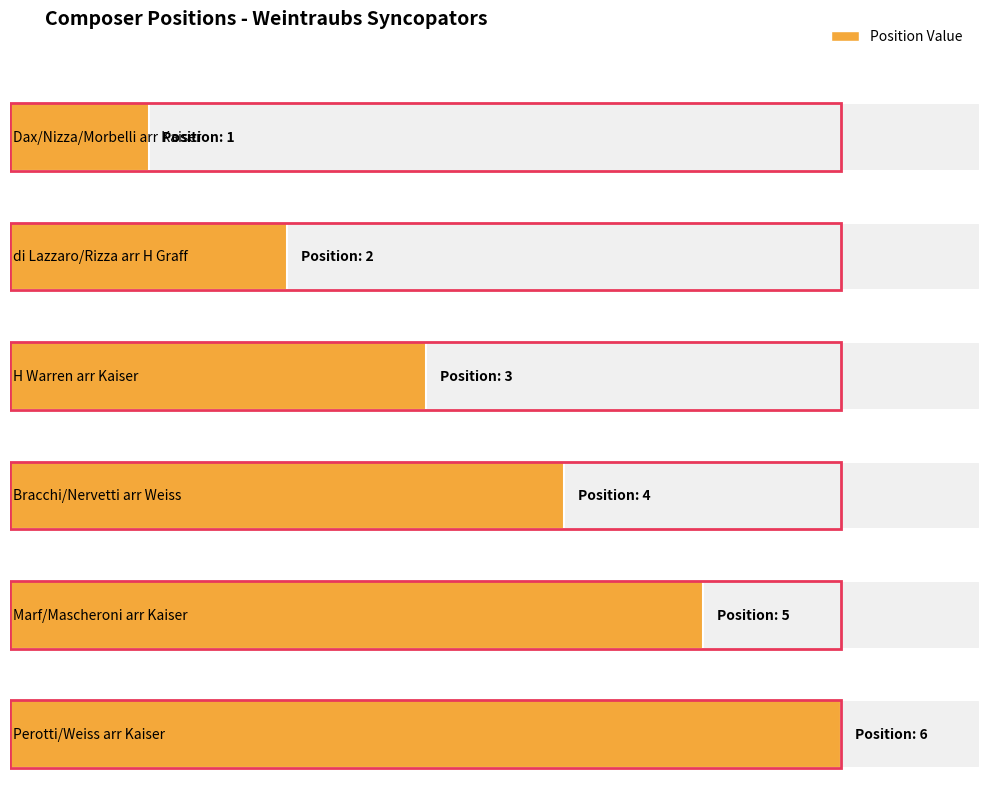

Where is the data nearest to the value 3?

H Warren arr Kaiser